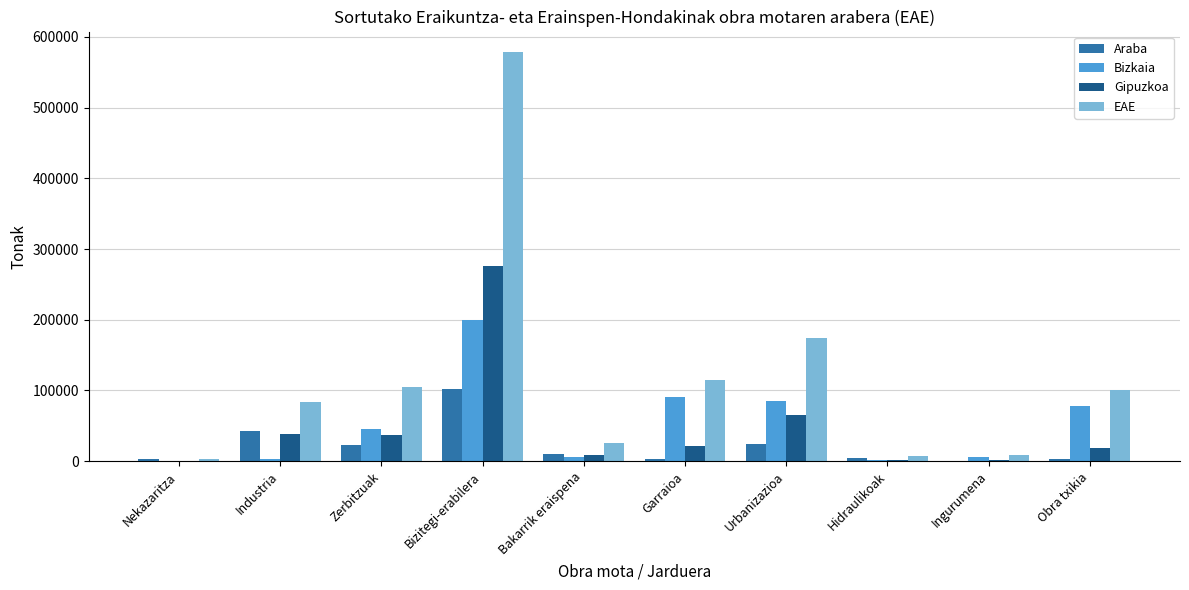

Does the chart contain stacked bars?

No